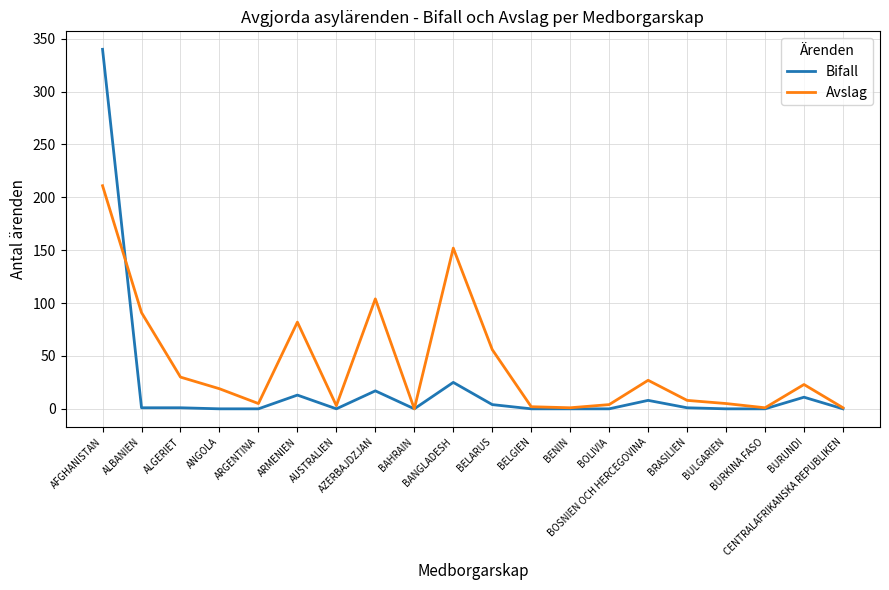

List the series in order of their overall mean, lowest first.

Bifall, Avslag